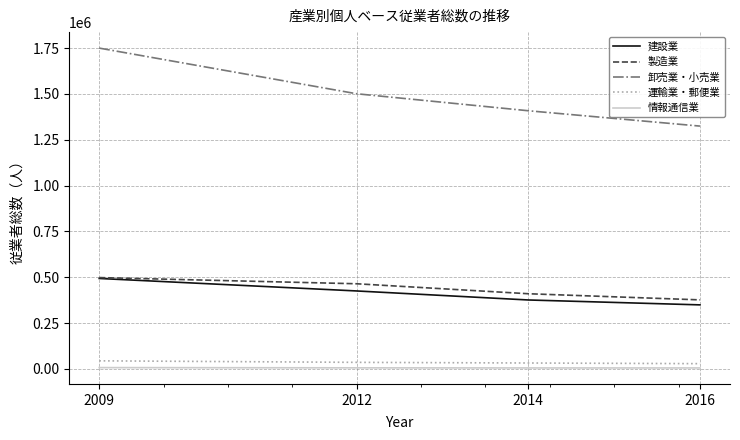

At which category is the sum across all series the highest?

2009